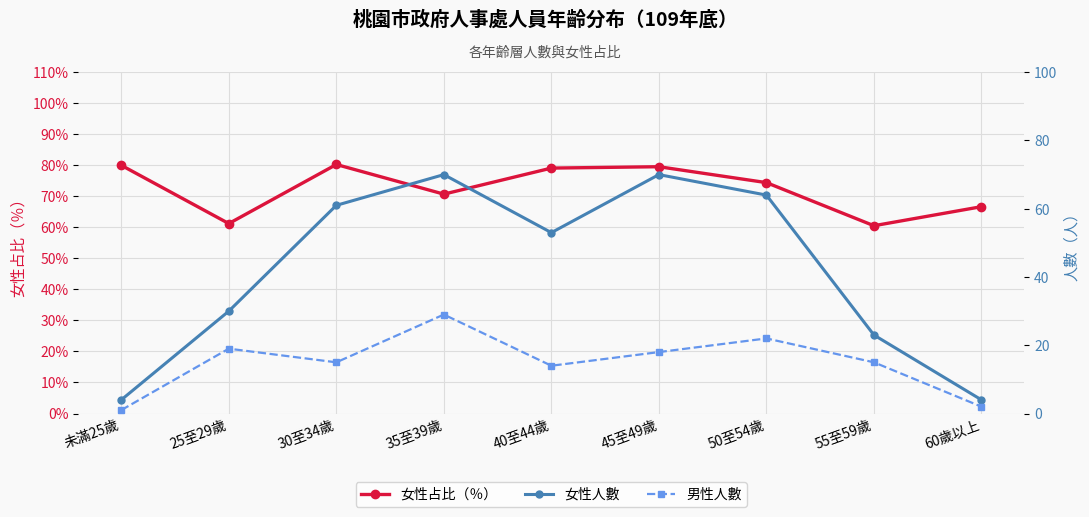

Reading right to left, list all the values displayed in this chart.

女性占比（％）: 66.7	60.5	74.4	79.5	79.1	70.7	80.3	61.2	80.0
女性人數: 4.0	23.0	64.0	70.0	53.0	70.0	61.0	30.0	4.0
男性人數: 2.0	15.0	22.0	18.0	14.0	29.0	15.0	19.0	1.0